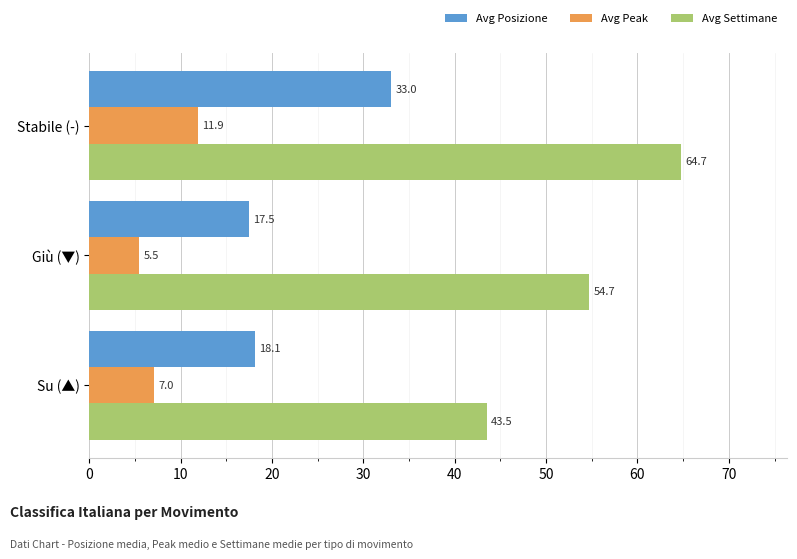

What is the approximate value of Avg Posizione at Stabile (-)?

33.0